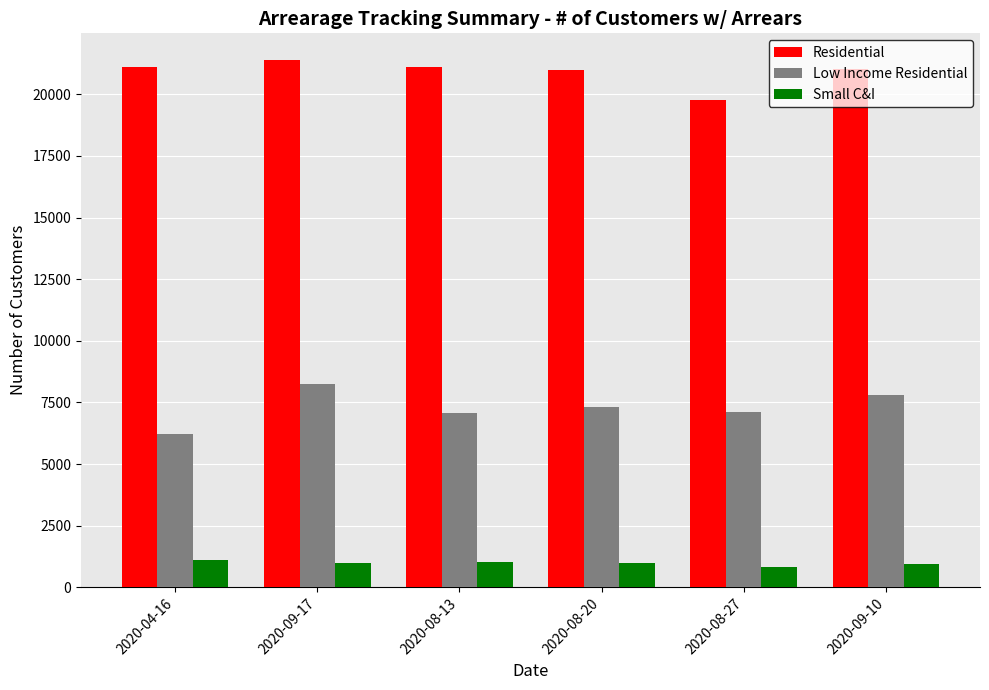

What is the spread (max minus min) of values at 2020-08-20?

20020